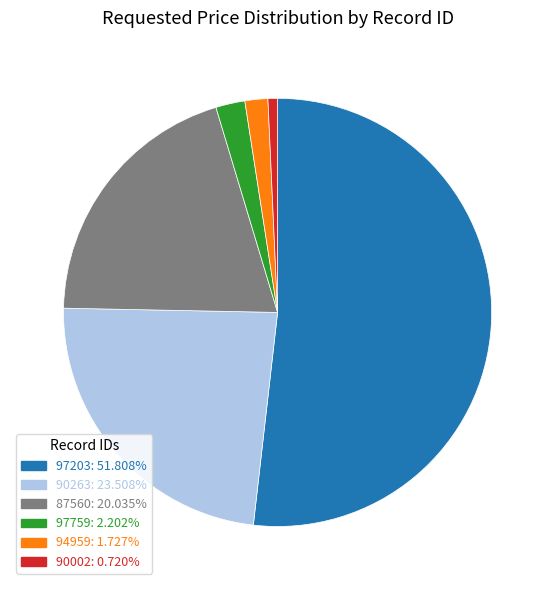

Which category accounts for the majority?

97203